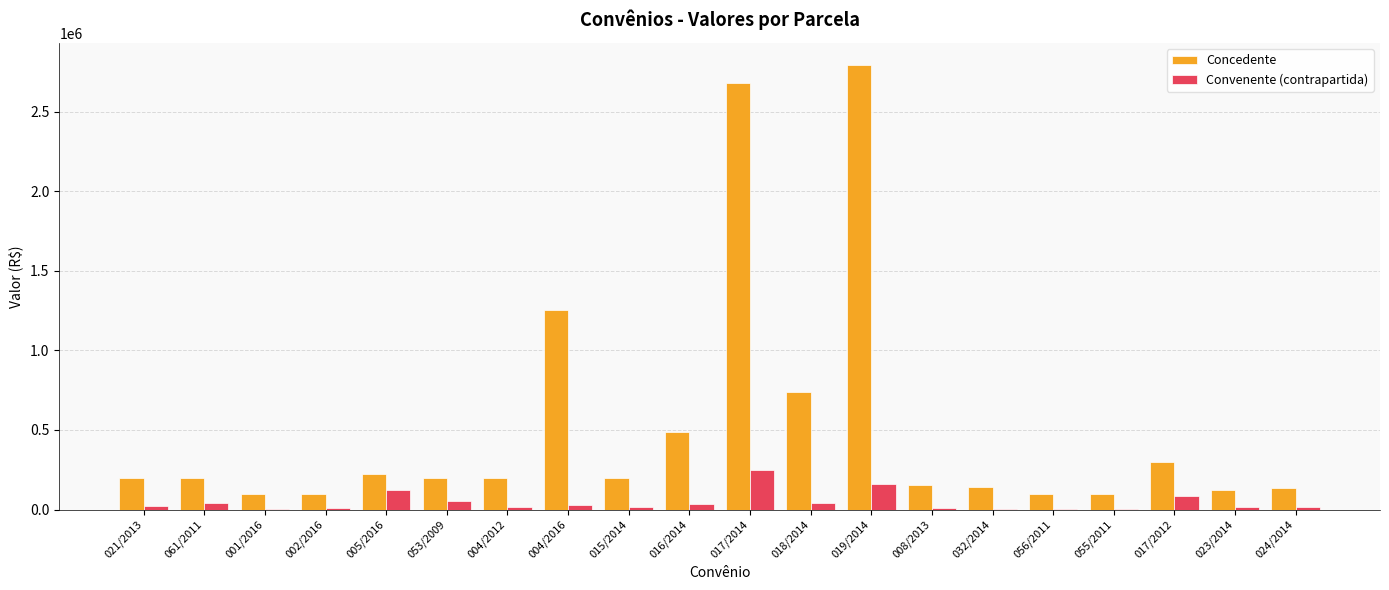

Which label corresponds to the largest value in the chart?

019/2014